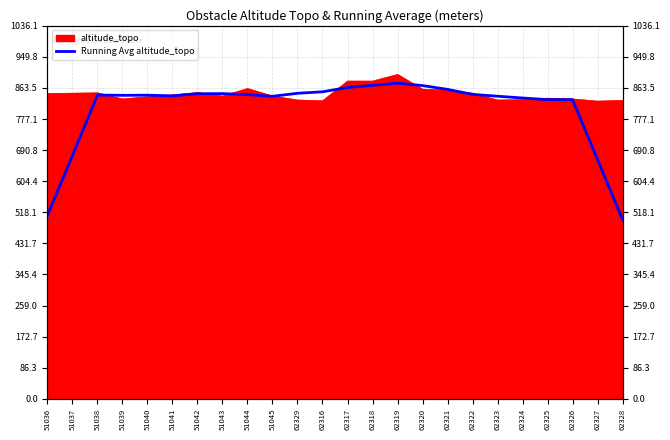

What is the label of the 12th point from the right?

62317